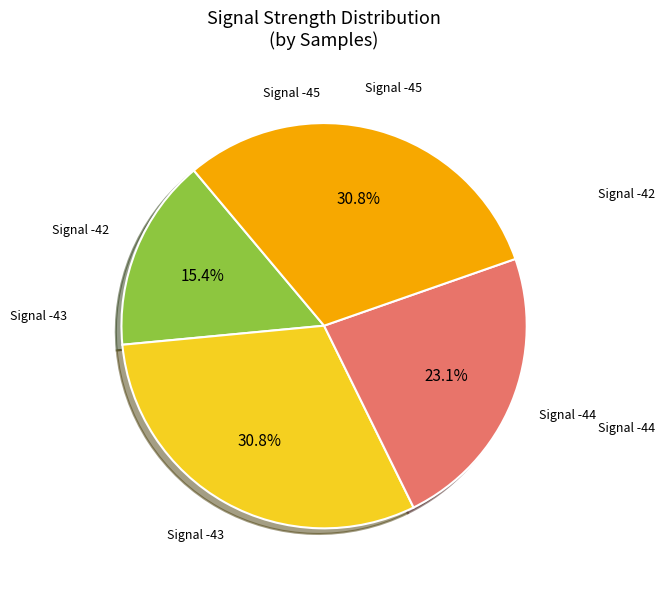

Which slice is the smallest?

Signal -42